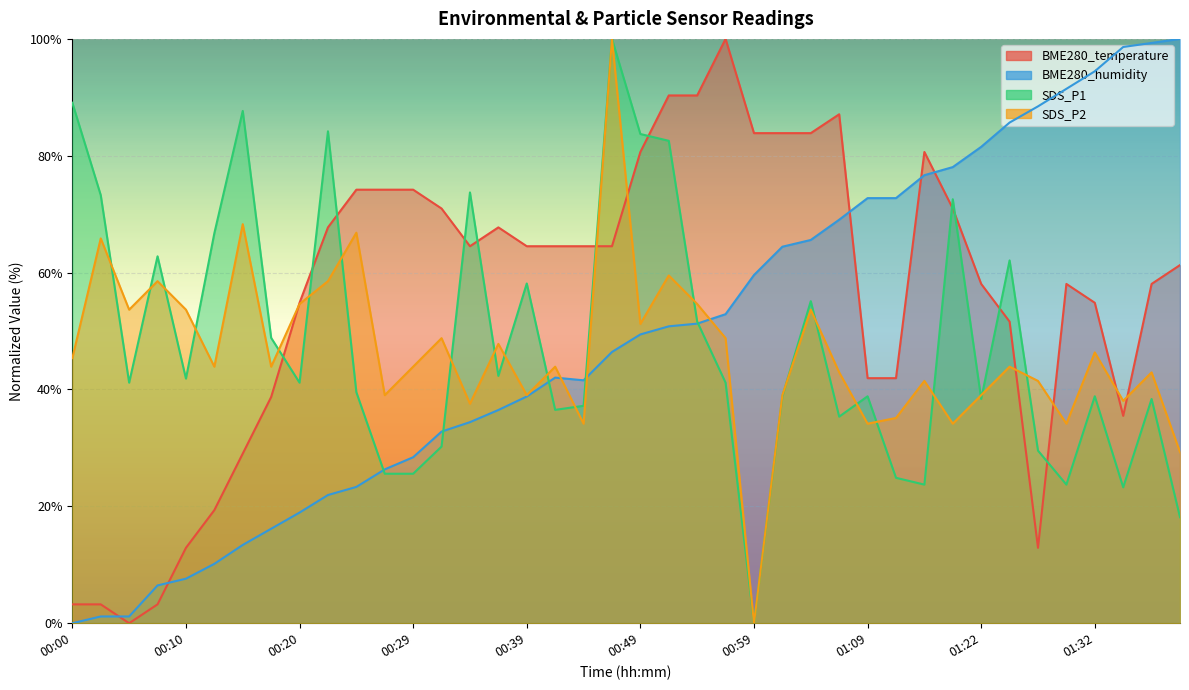

The SDS_P1 series shows 24.6 at 01:09. True or false?

False